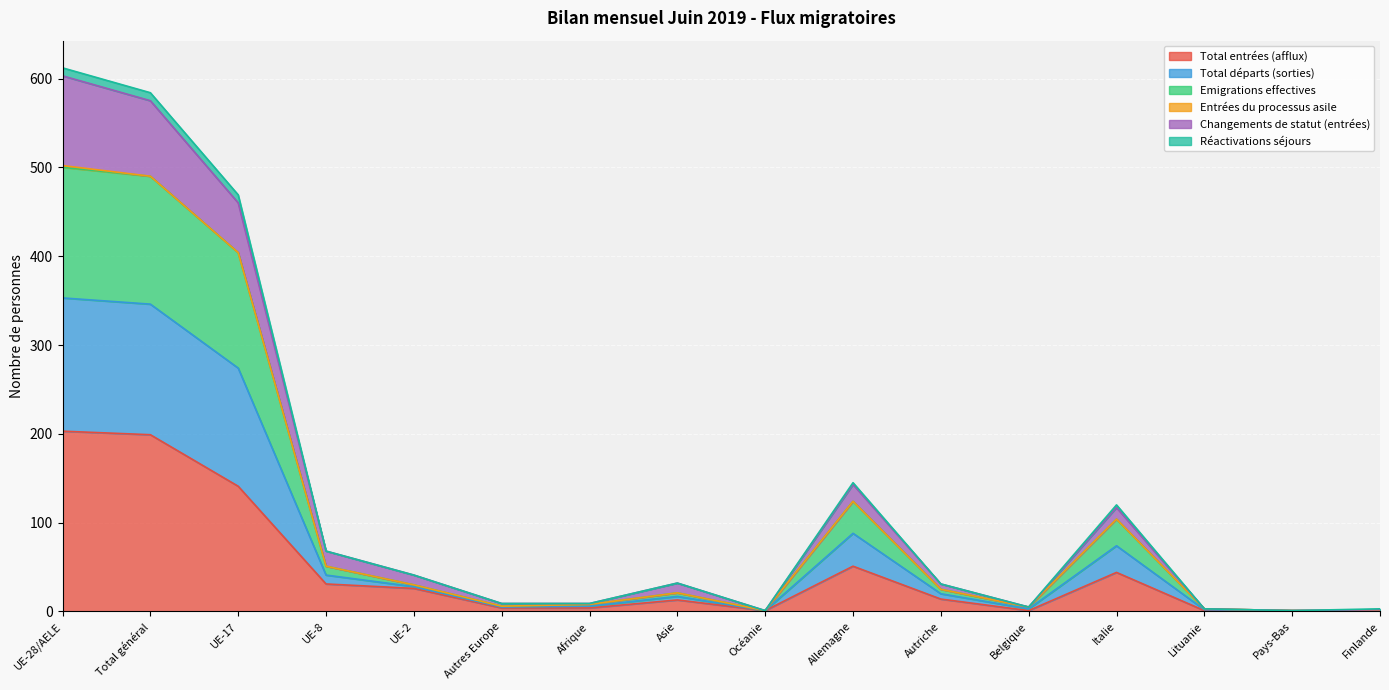

Count the number of categories in the chart.

16